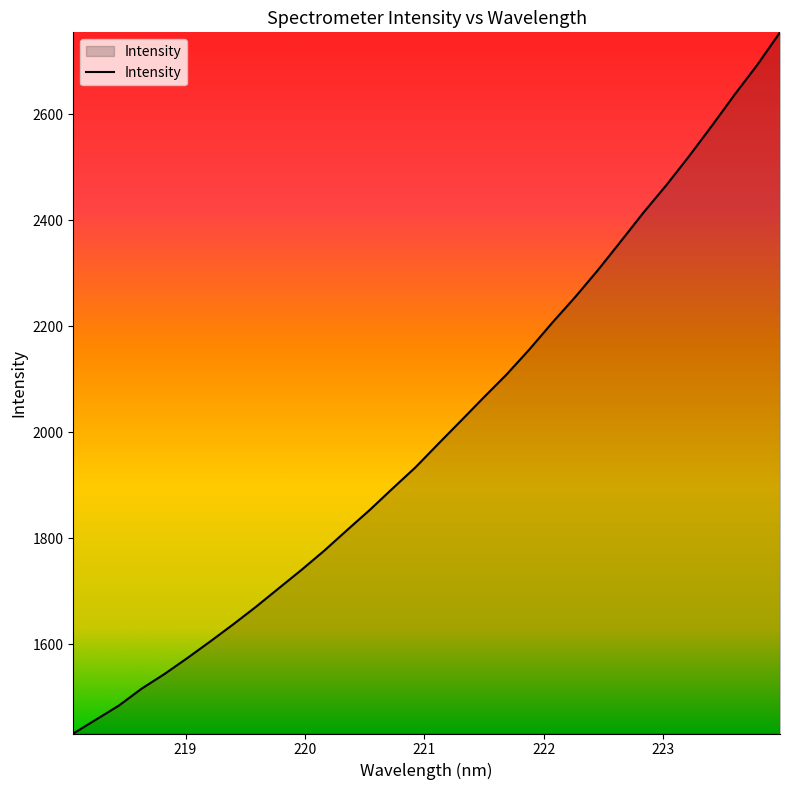

What is the minimum value shown in the chart?

1431.9